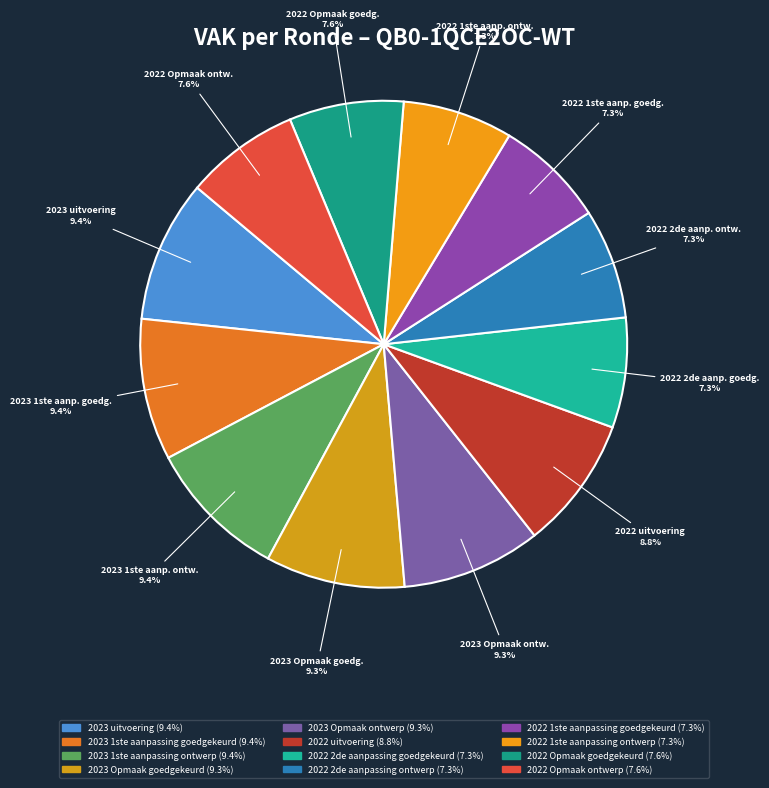

Count the number of slices in the pie.

12